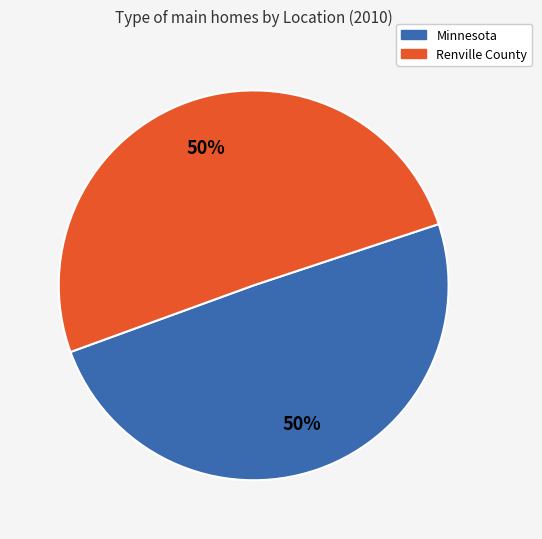

Do Renville County and Minnesota together represent more than half of the pie?

Yes